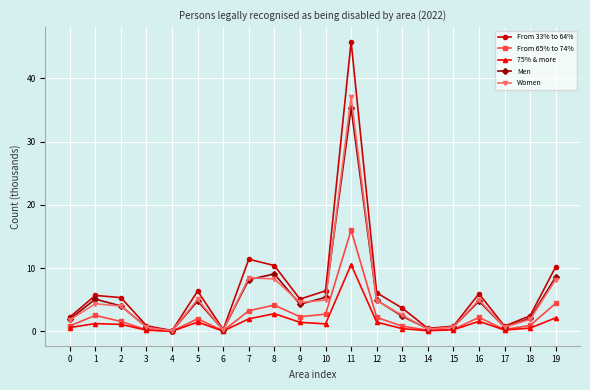

What is the sum of all Men values?

103.9